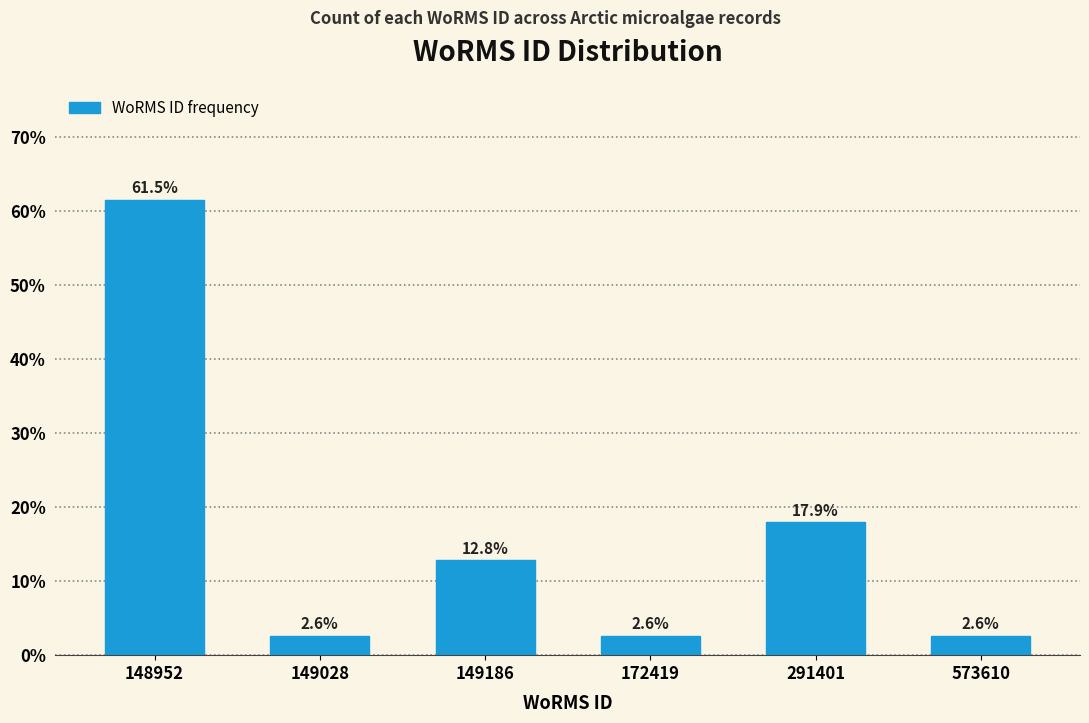

Reading right to left, transcribe all the data shown in this chart.

2.6	17.9	2.6	12.8	2.6	61.5